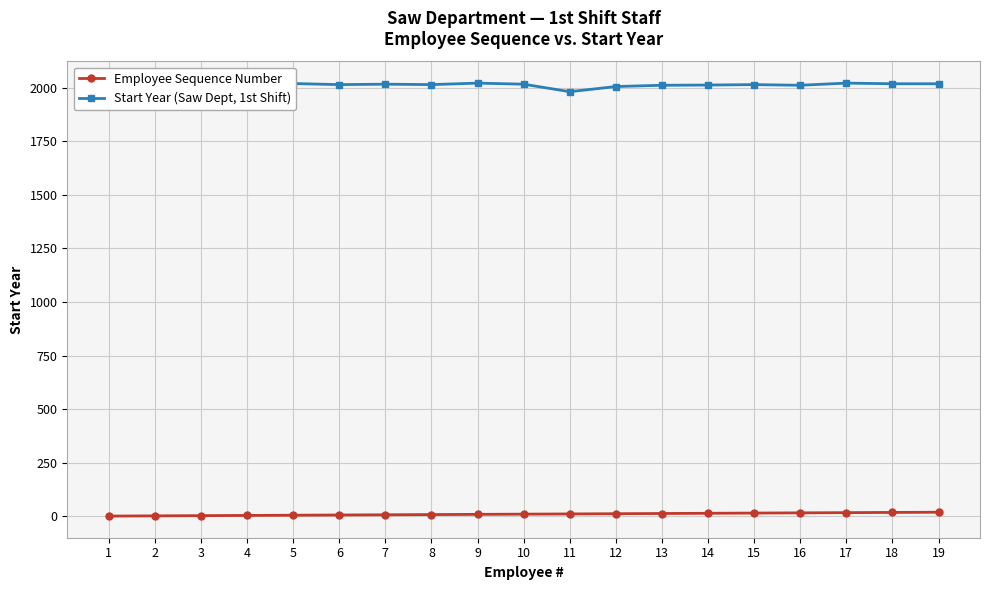

The value of Start Year (Saw Dept, 1st Shift) at 15 is 488. True or false?

False